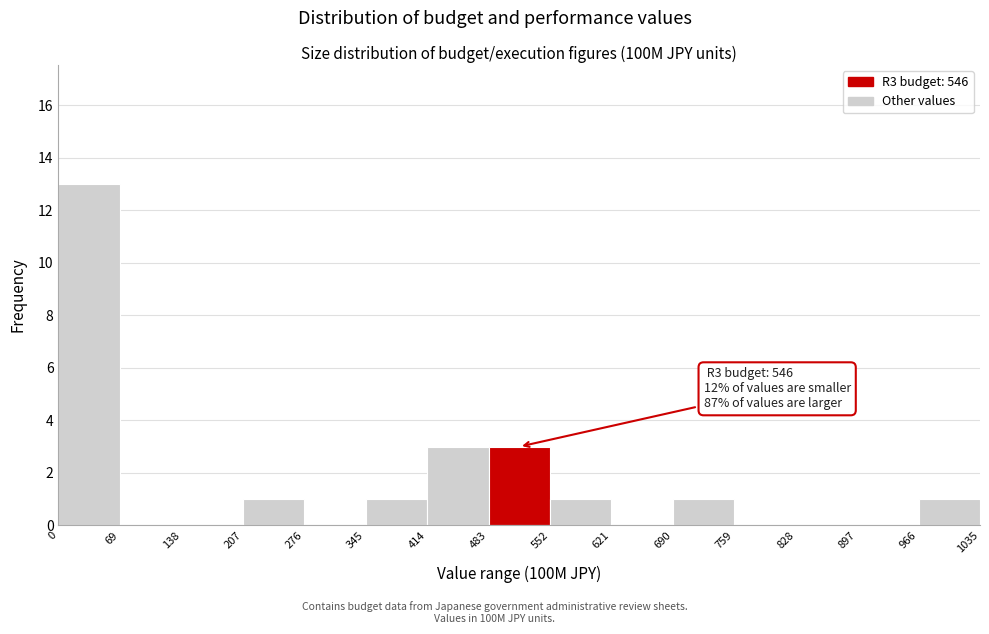

Which range on the x-axis has the tallest bar?

0 to 69